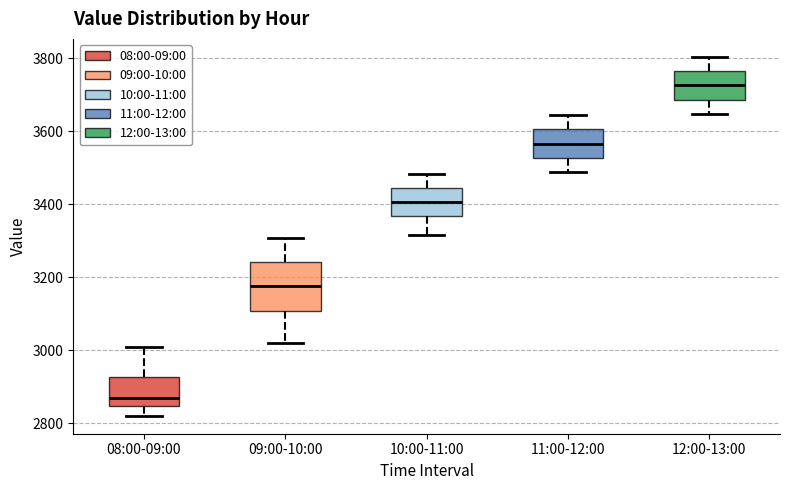

Where does the median line of the box for 11:00-12:00 sit on the y-axis? The values are not printed on the chart, so give them approximately, as read against the axis.

3560